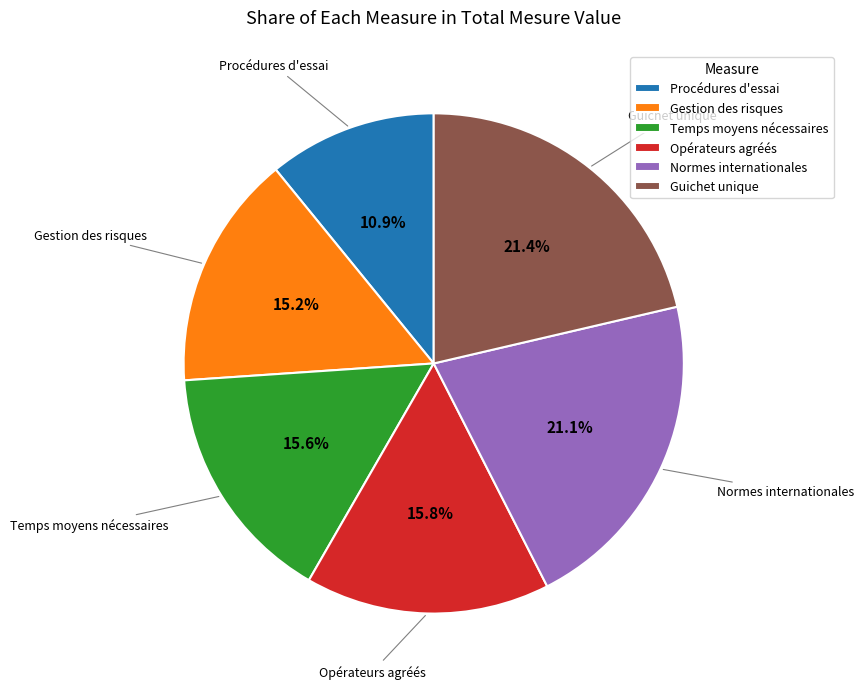

Is there any slice that represents more than half of the pie?

No